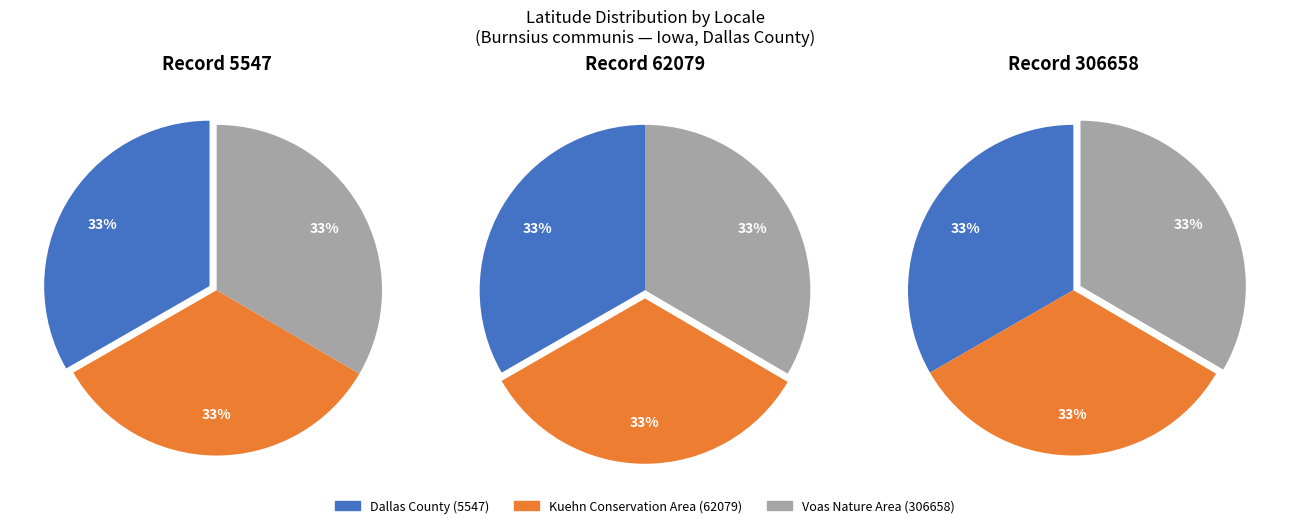

To the nearest percent, what is the average slice percentage?

33%